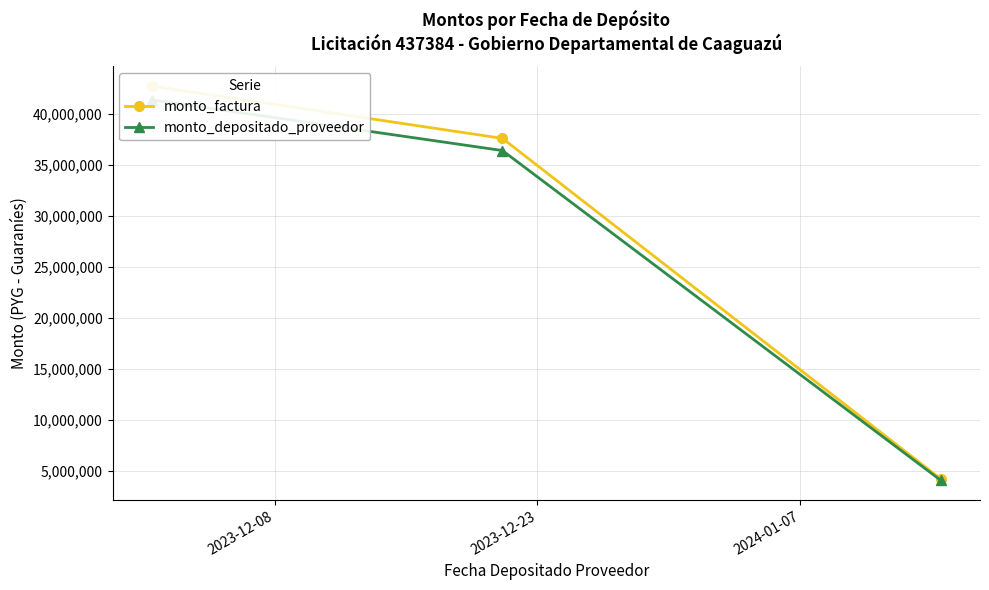

Where is monto_factura nearest to the value 23482820?

2023-12-23